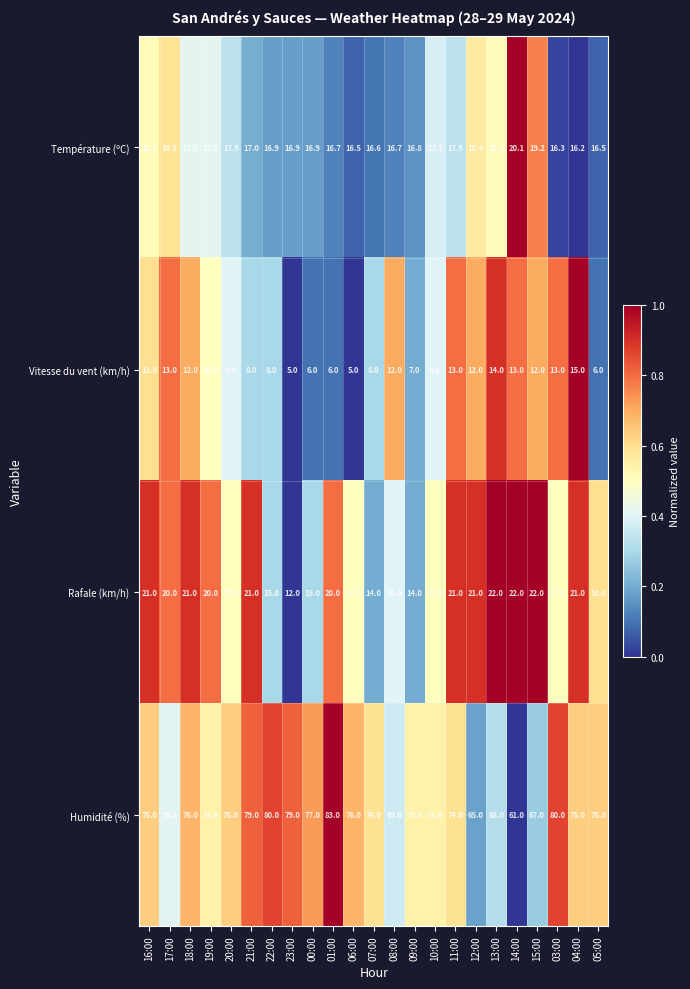

Count the number of categories in the chart.

23